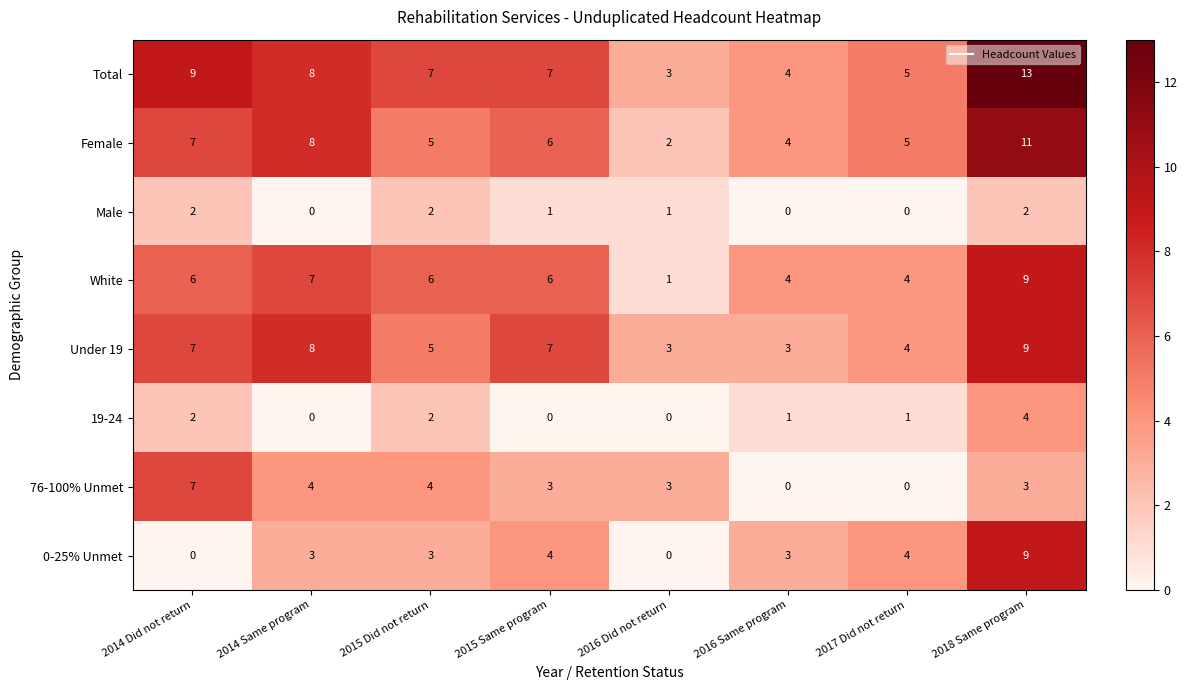

What is the approximate value of White at 2016 Same program?

4